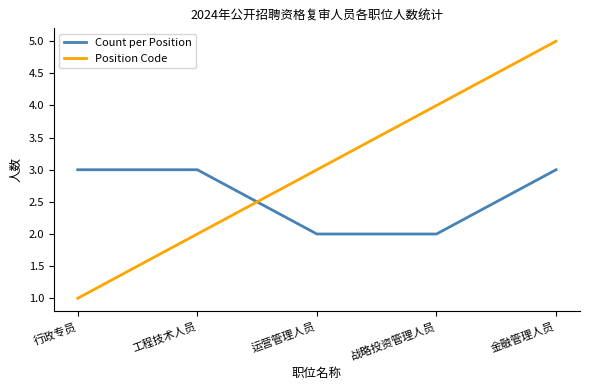

Rank the series at 工程技术人员 from highest to lowest value.

Count per Position, Position Code